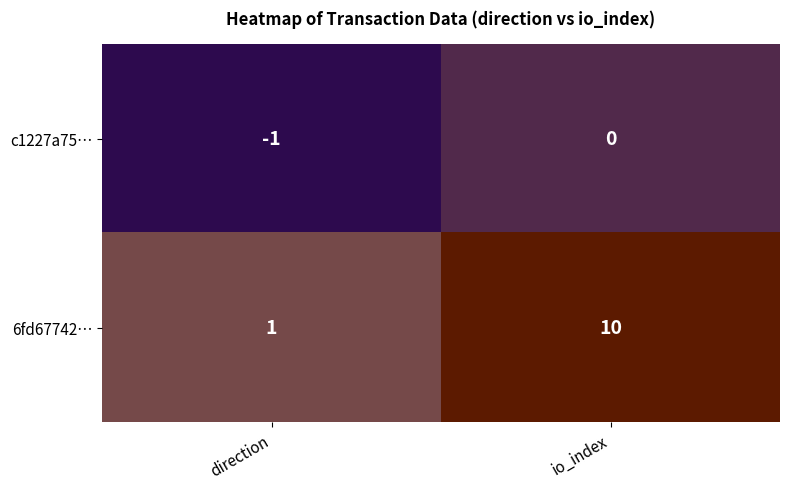

Rank the series by their maximum value, from lowest to highest.

c1227a75…, 6fd67742…